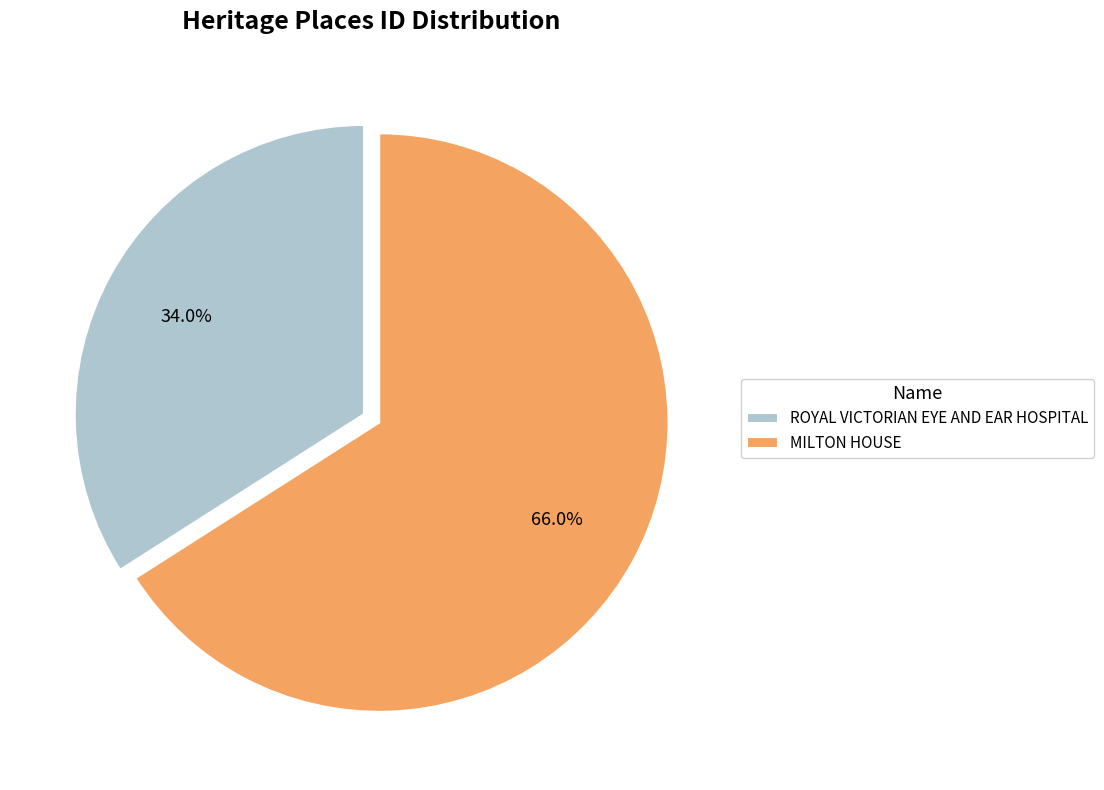

Approximately how many times larger is the value at MILTON HOUSE compared to ROYAL VICTORIAN EYE AND EAR HOSPITAL?

1.9